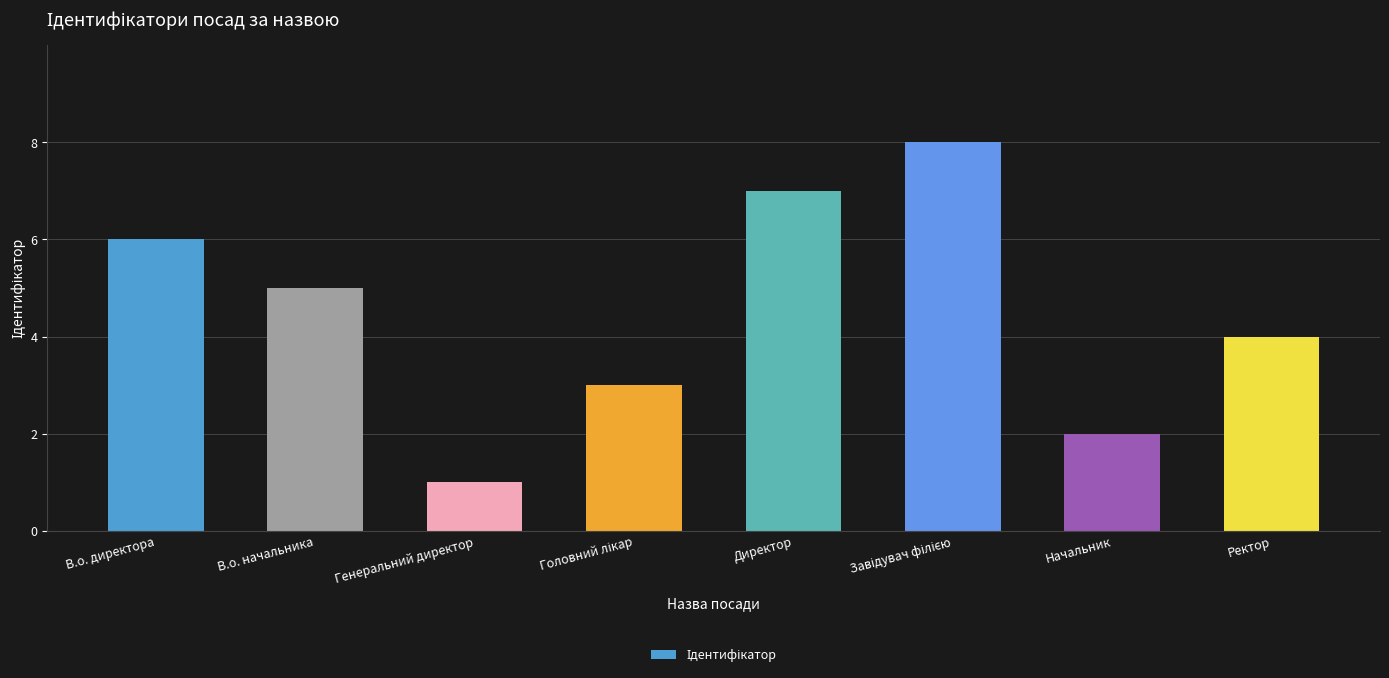

What is the label of the 3rd bar from the left?

Генеральний директор